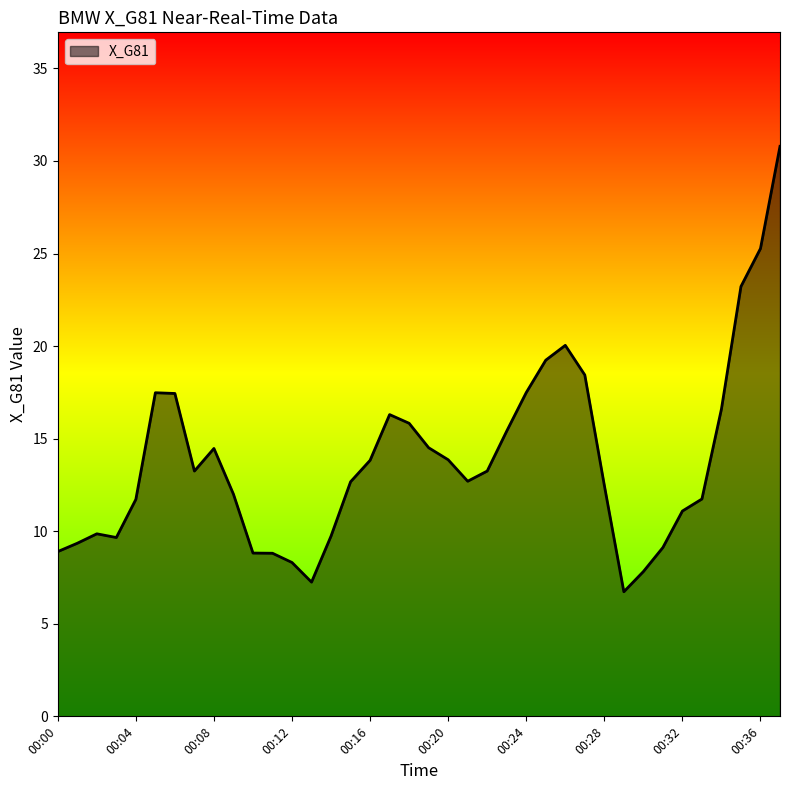

What is the difference between the maximum and minimum values?

24.1